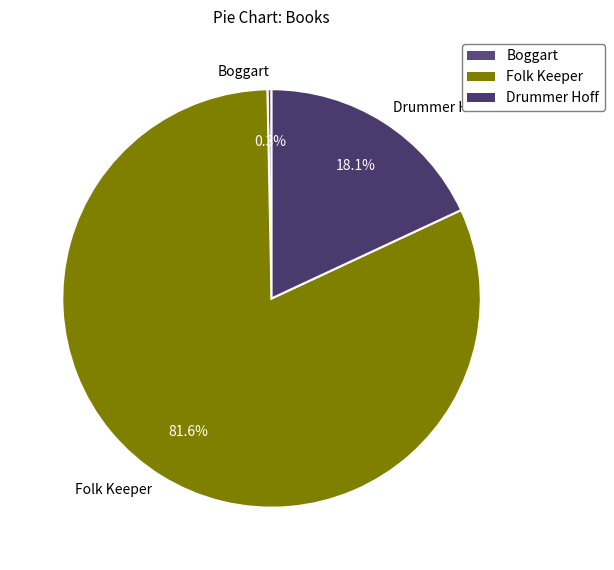

Which category has the smallest portion of the pie?

Boggart